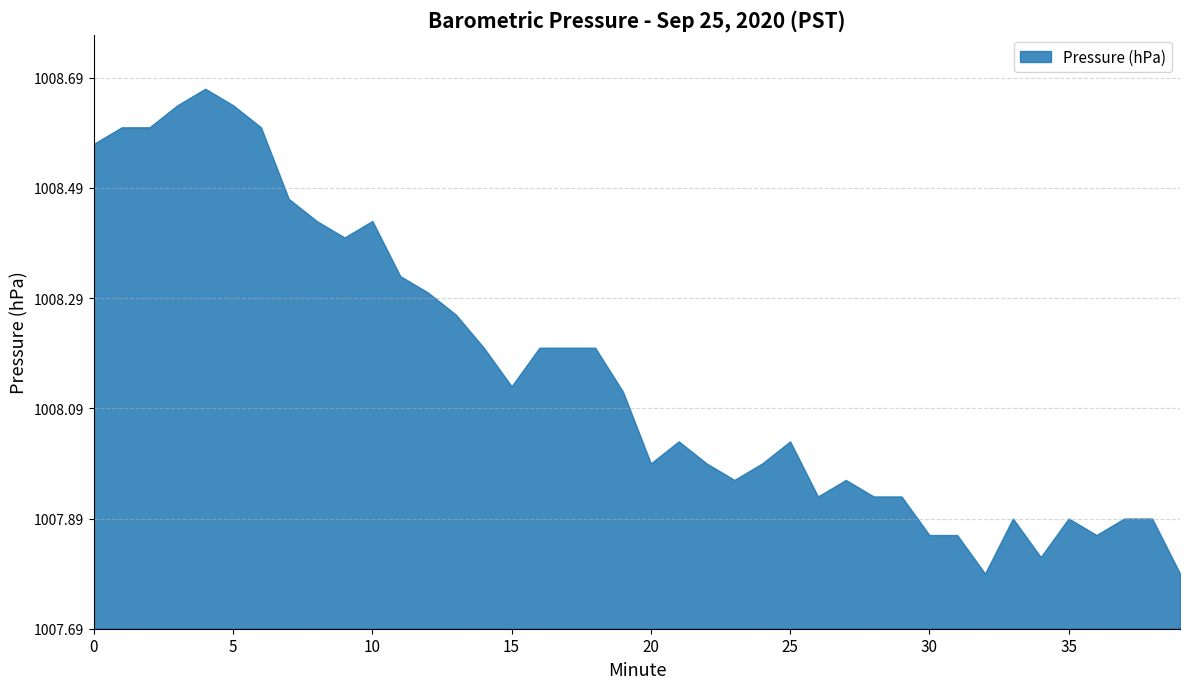

True or false: Pressure (hPa) has a value of 1371.2 at 30.

False